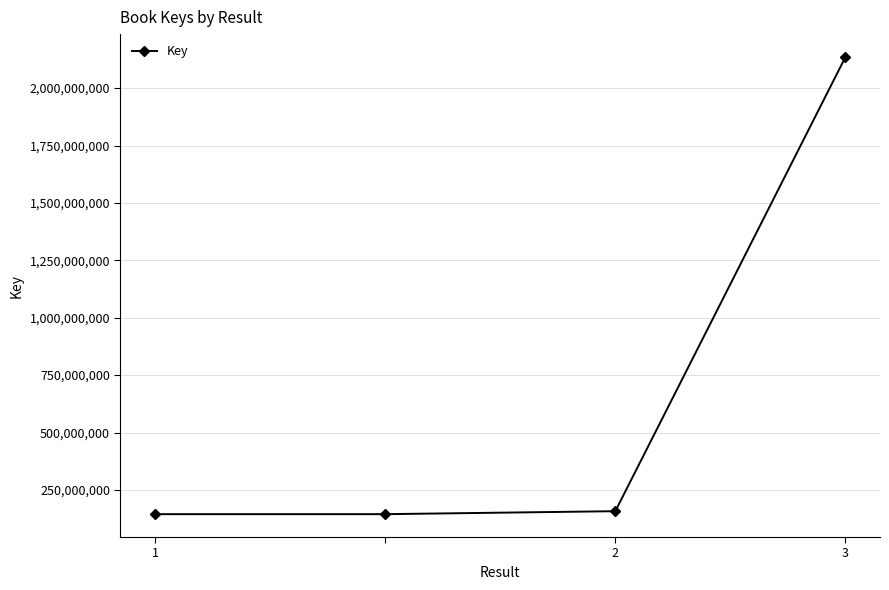

What is the smallest value displayed?

144484621